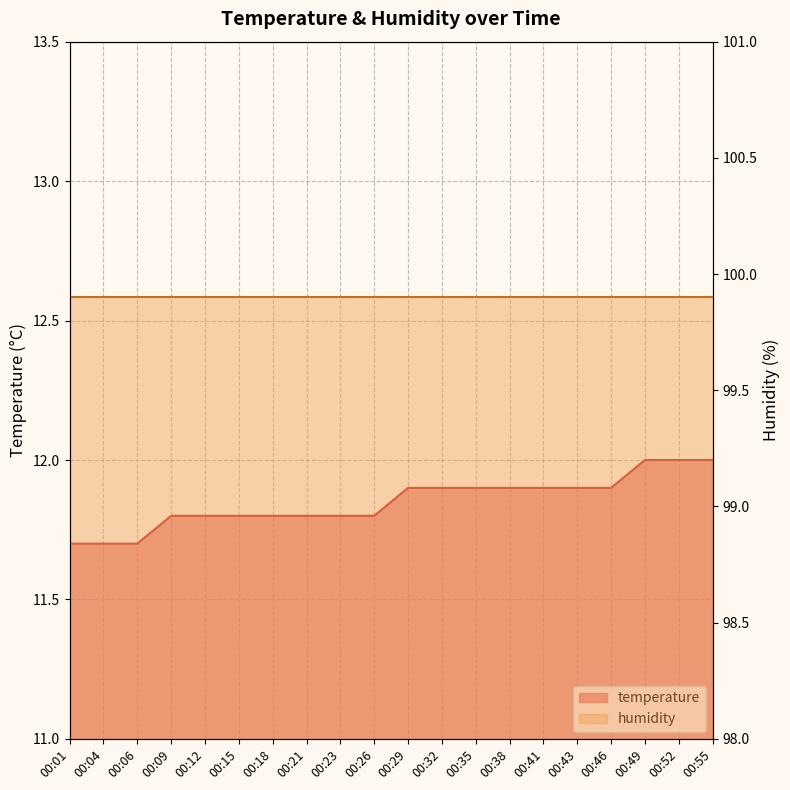

At which label is the value closest to 11?

00:01